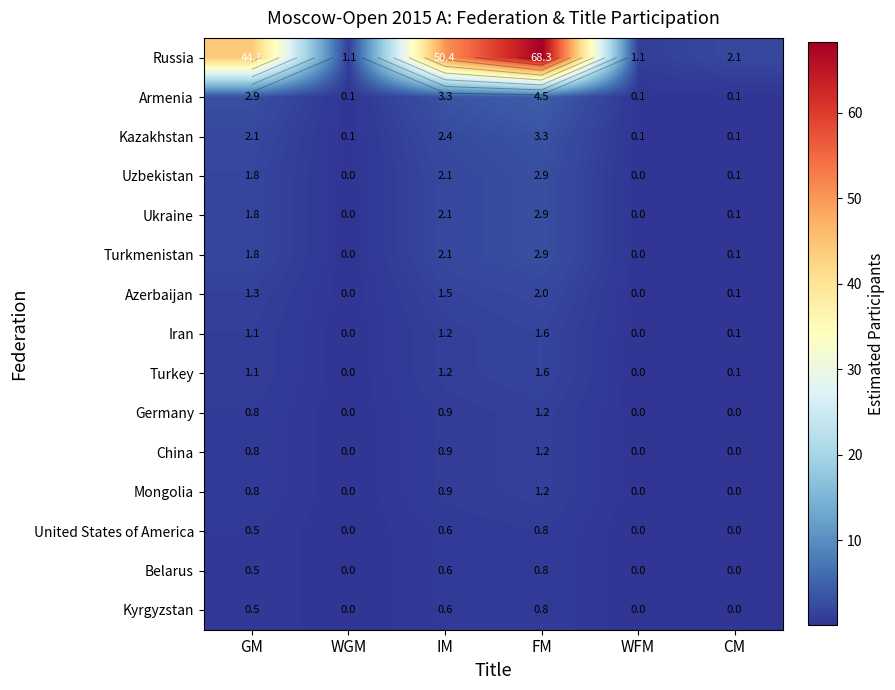

What is the difference between the maximum and minimum values in the Germany series?

1.2